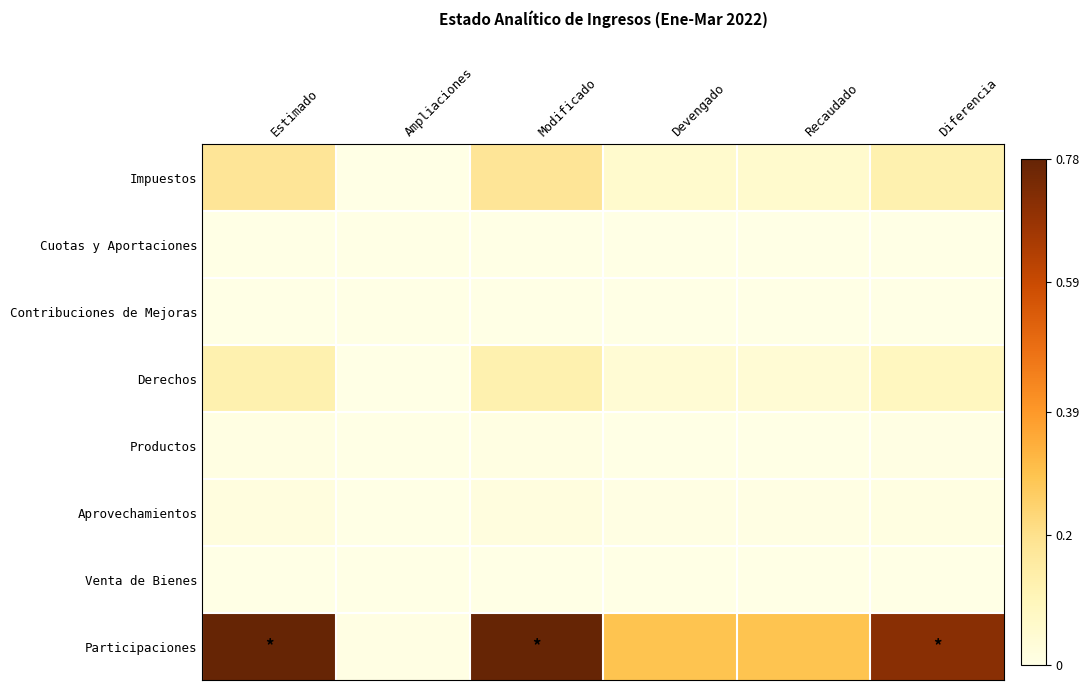

At Modificado, list the series in order from largest to smallest.

Participaciones, Impuestos, Derechos, Aprovechamientos, Productos, Cuotas y Aportaciones, Contribuciones de Mejoras, Venta de Bienes